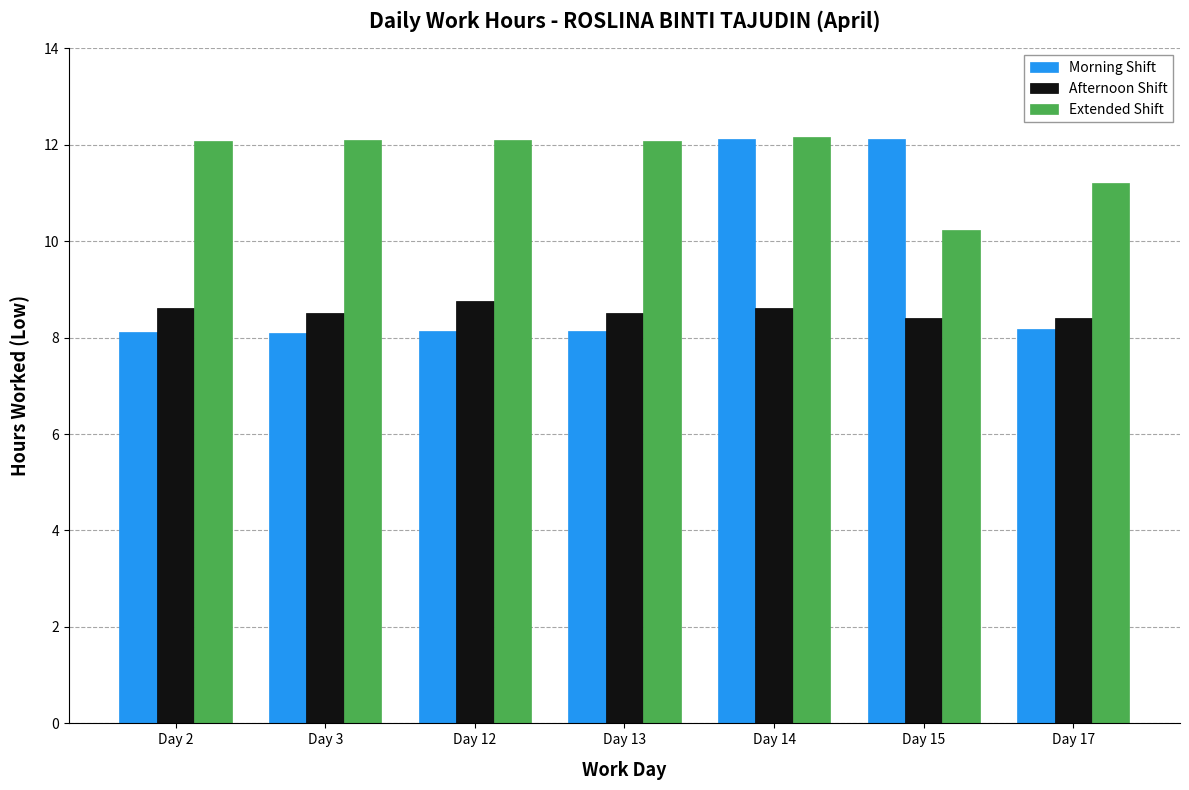

Which series has the widest spread of values?

Morning Shift